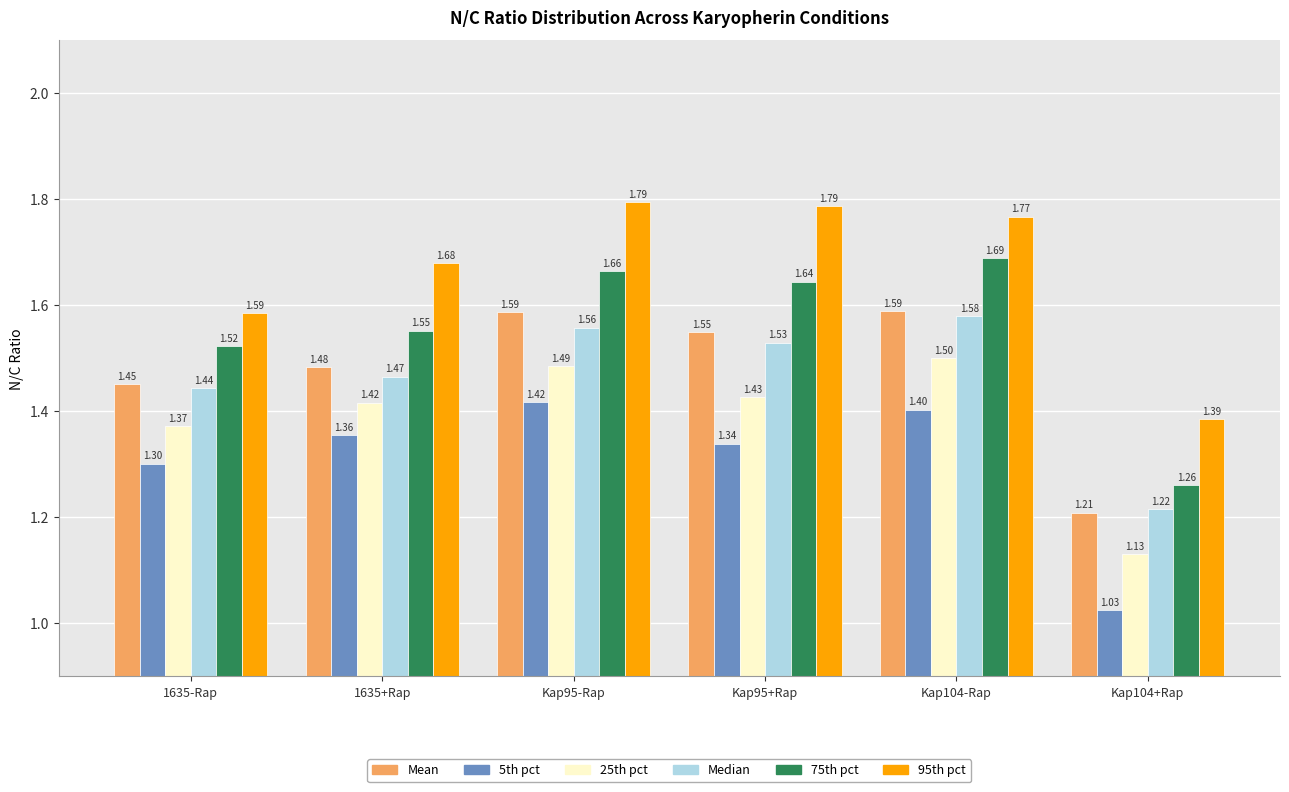

List the series in order of their peak value, highest first.

95th pct, 75th pct, Mean, Median, 25th pct, 5th pct